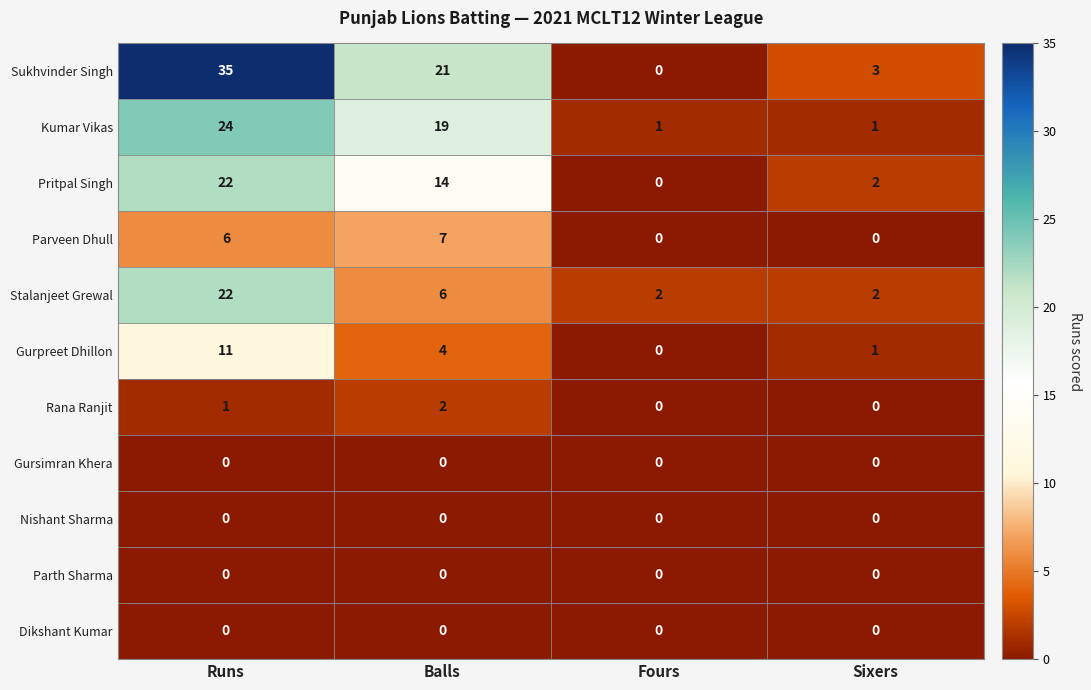

Count the number of data series in this chart.

11